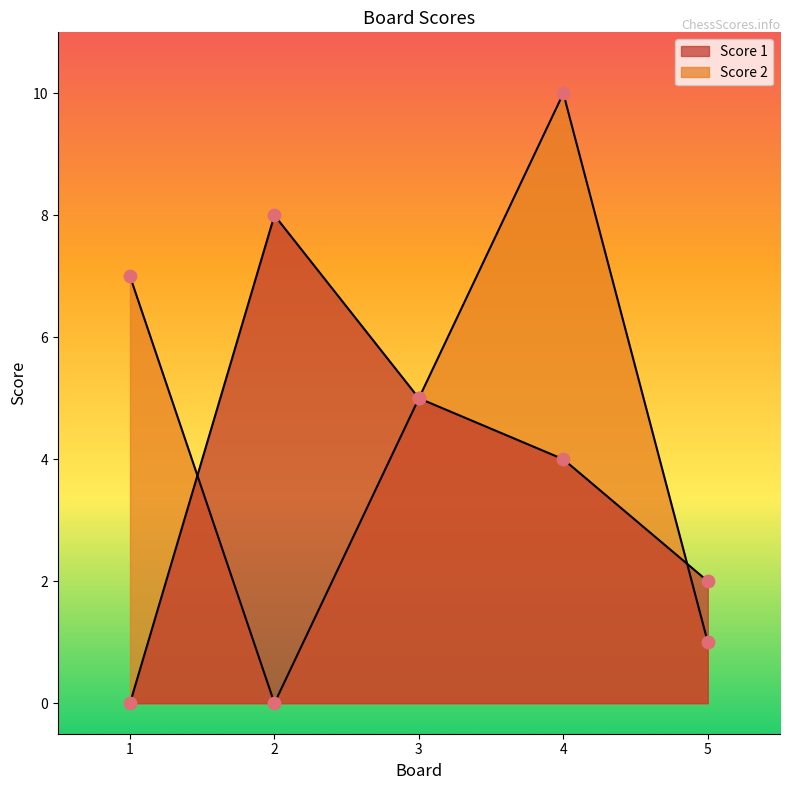

Which series has the largest total across all categories?

Score 2